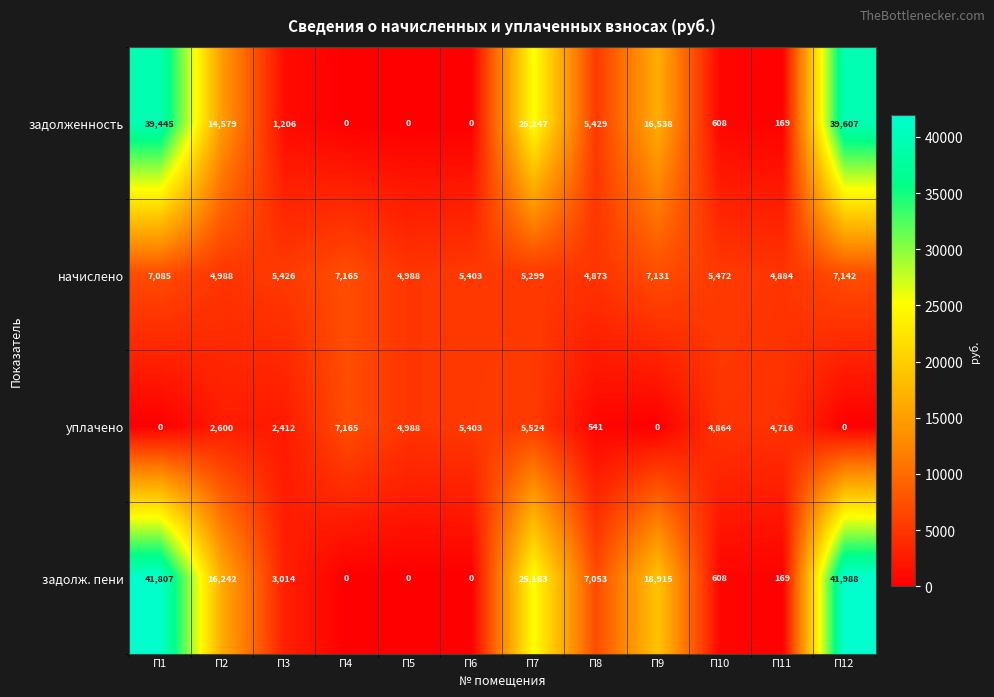

The value of уплачено at П2 is 3458. True or false?

False